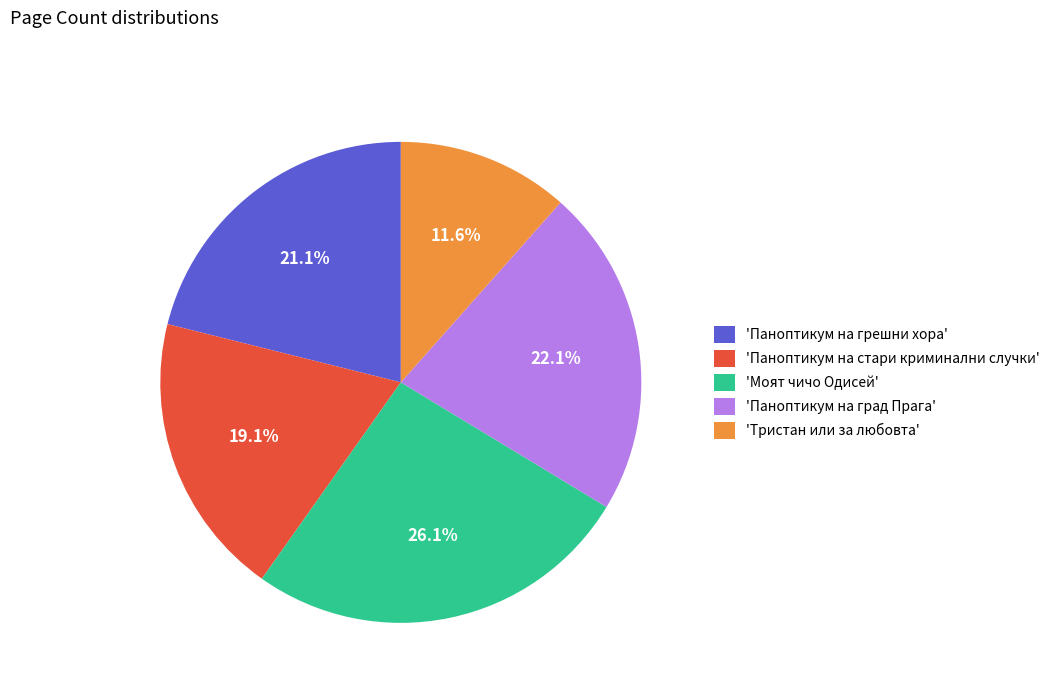

Rank the categories by value from highest to lowest.

'Моят чичо Одисей', 'Паноптикум на град Прага', 'Паноптикум на грешни хора', 'Паноптикум на стари криминални случки', 'Тристан или за любовта'